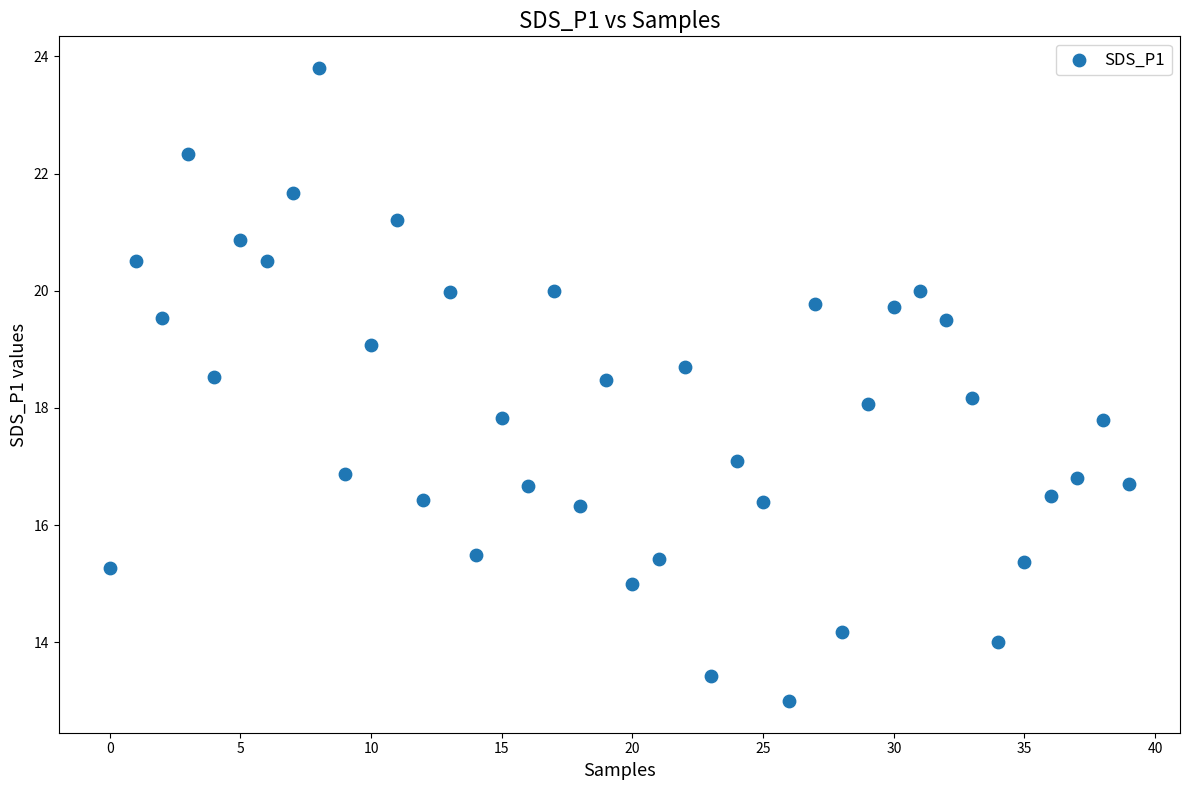

What is the range of Y values (max minus min)?

10.8